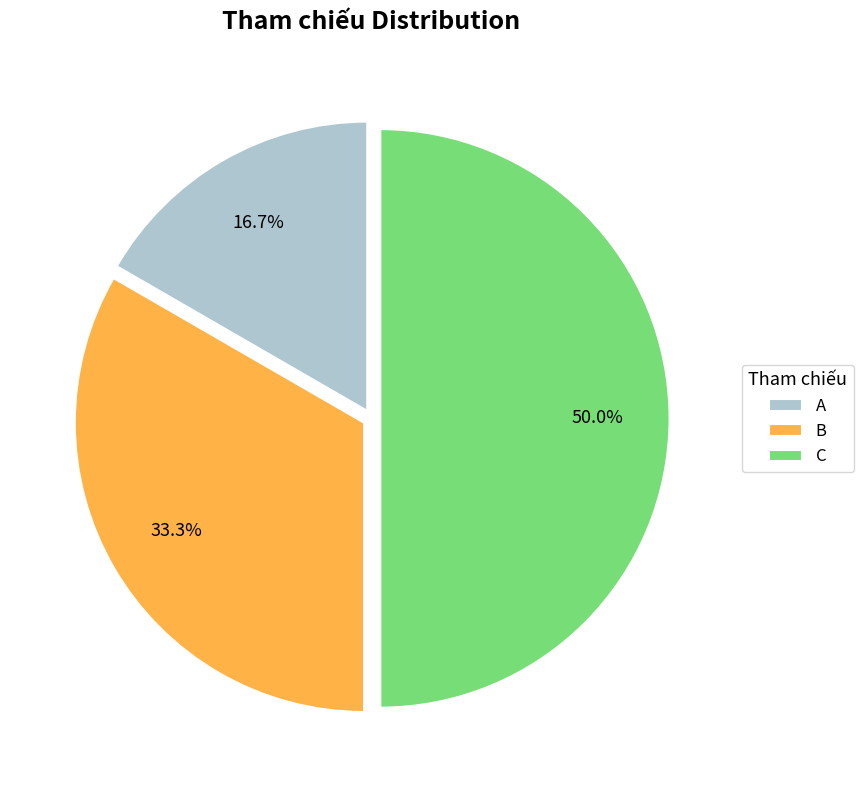

Is B the majority of the pie?

No